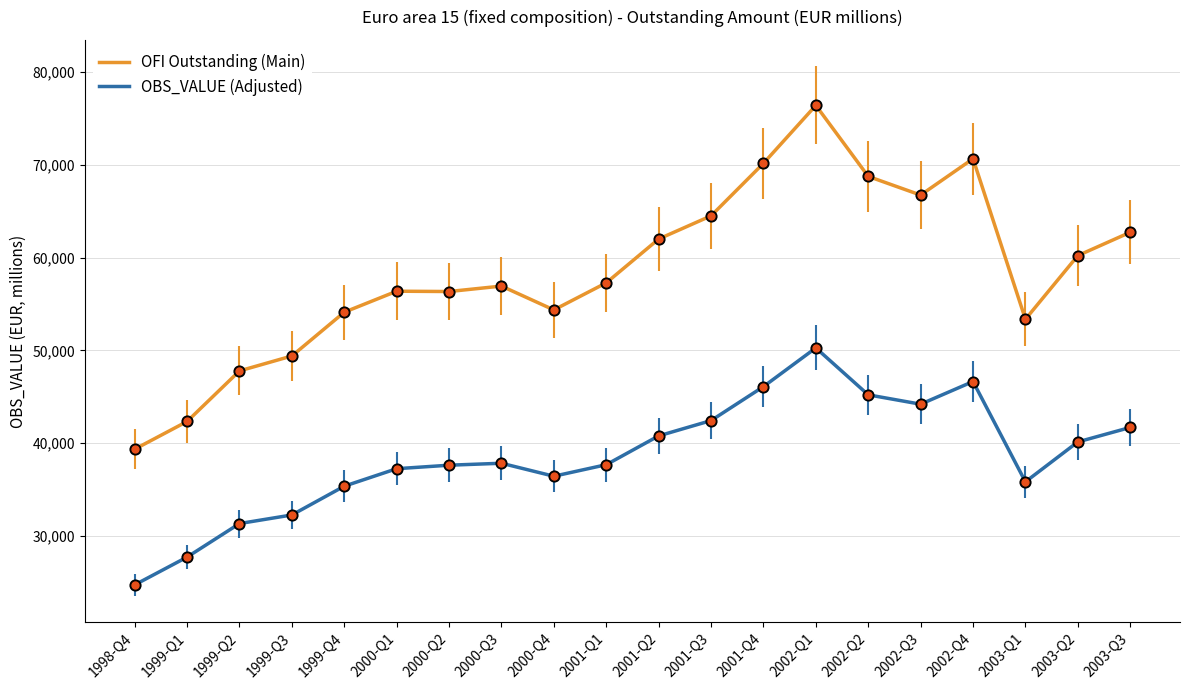

What is the total value across all series at 1999-Q1?

70086.4